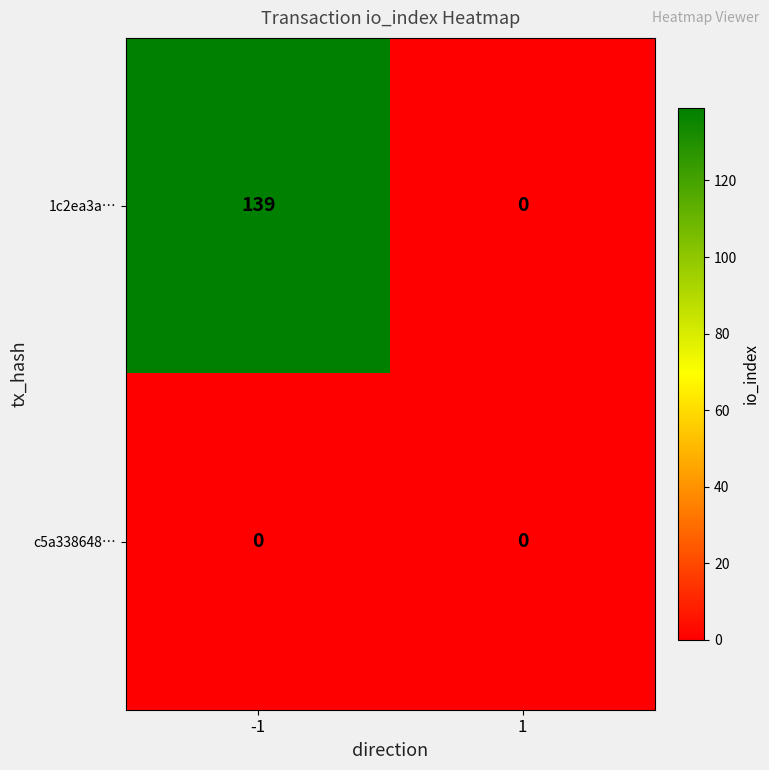

The value of 1c2ea3a… at -1 is 139. True or false?

True